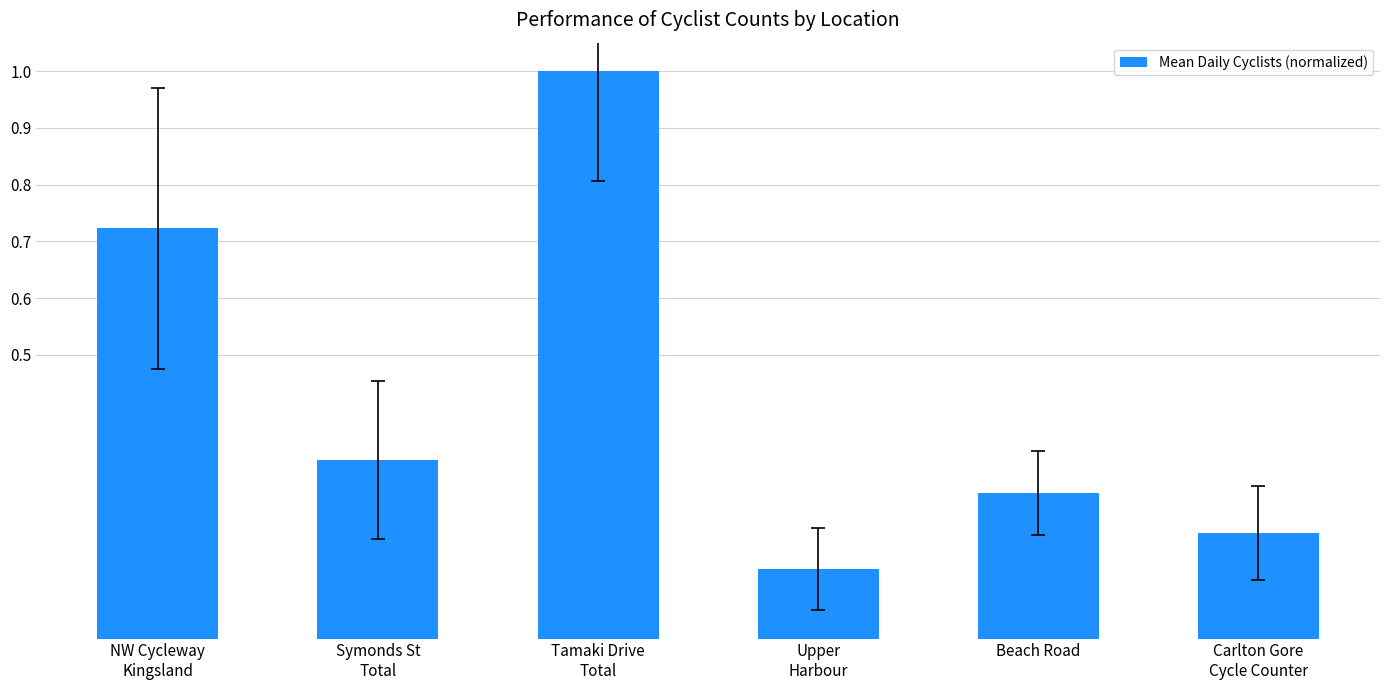

What is the difference between the maximum and minimum values?

0.9